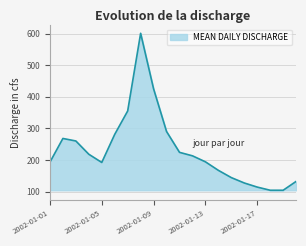

What is the smallest value displayed?

104